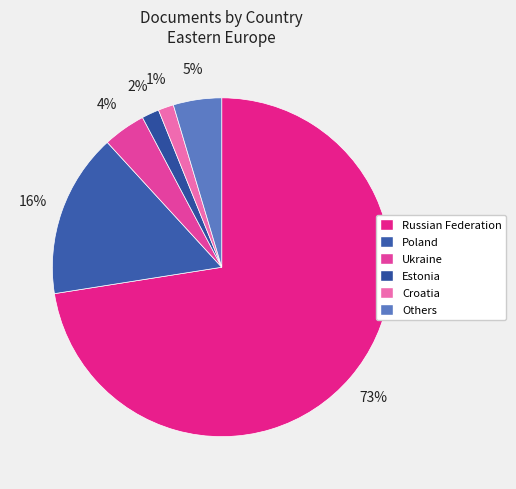

Count the number of slices in the pie.

6